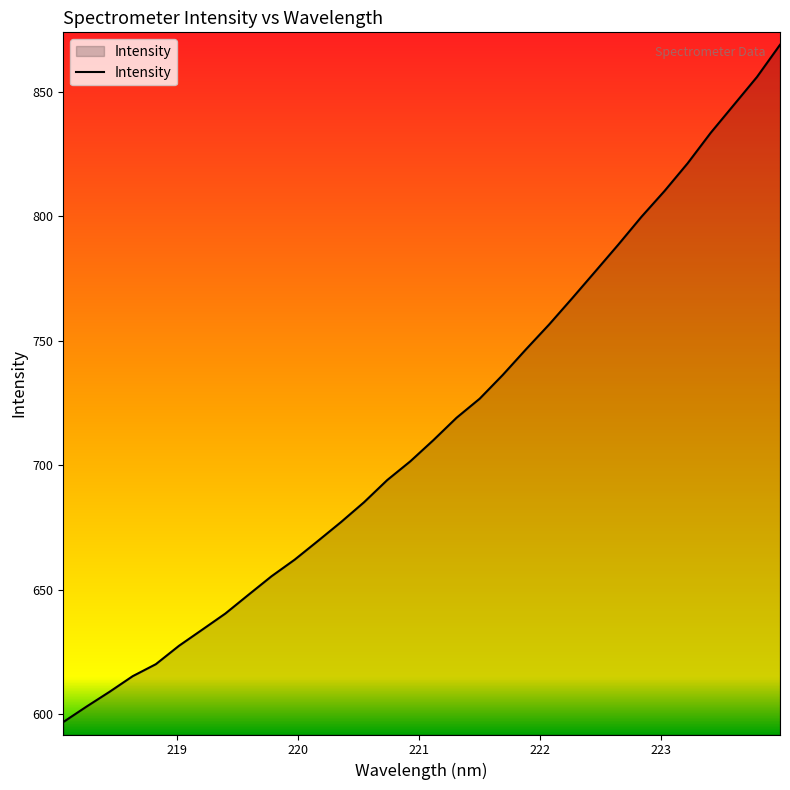

What is the greatest value displayed?

868.8